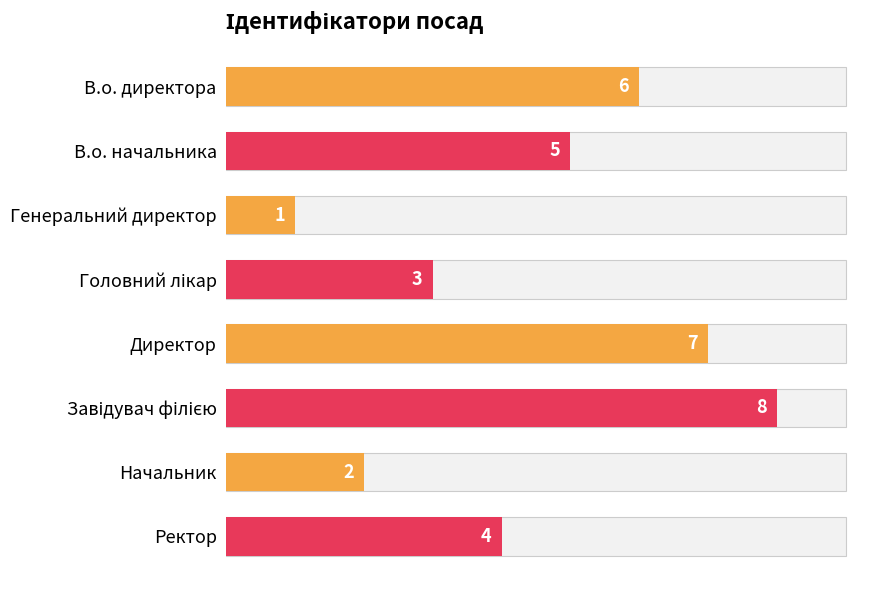

How many data points does each series have?

8